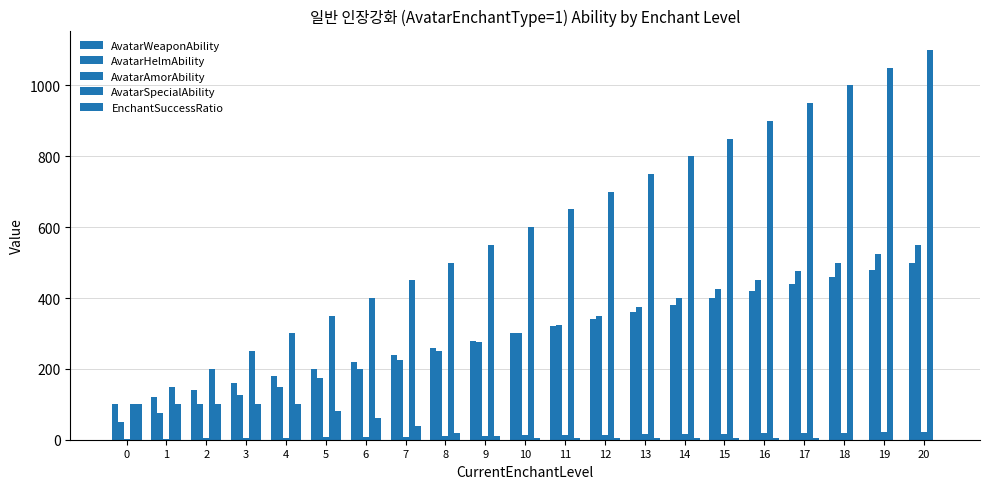

Are the bars grouped side by side (vs. stacked)?

Yes